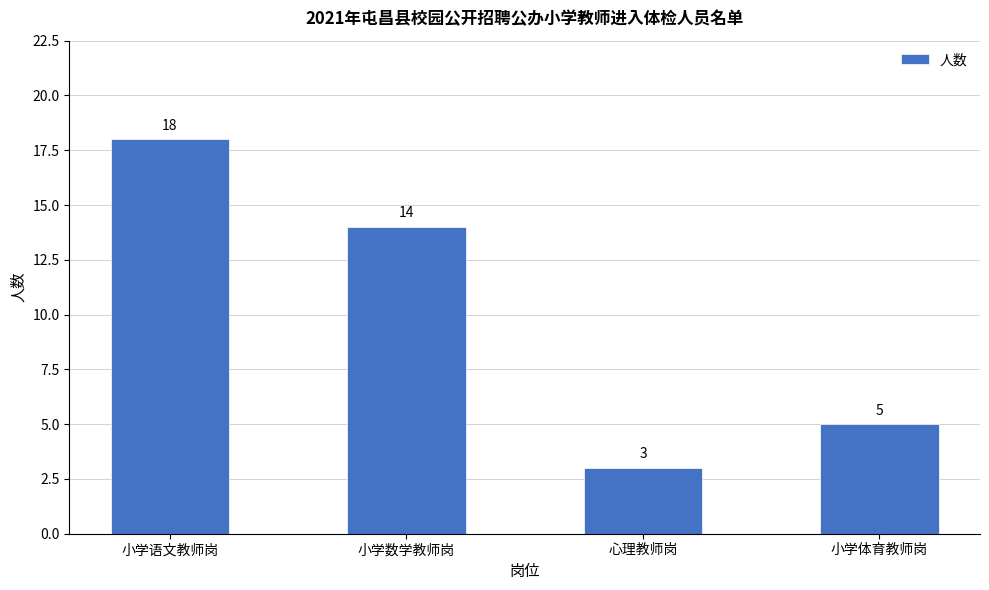

How many bars are there in total?

4